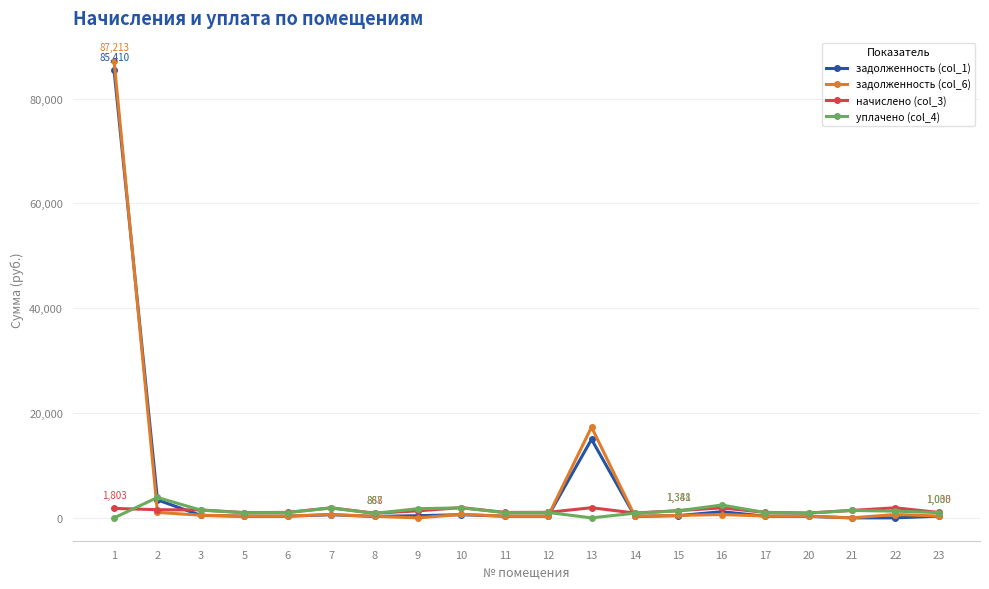

Which category has the highest value in the задолженность (col_1) series?

1